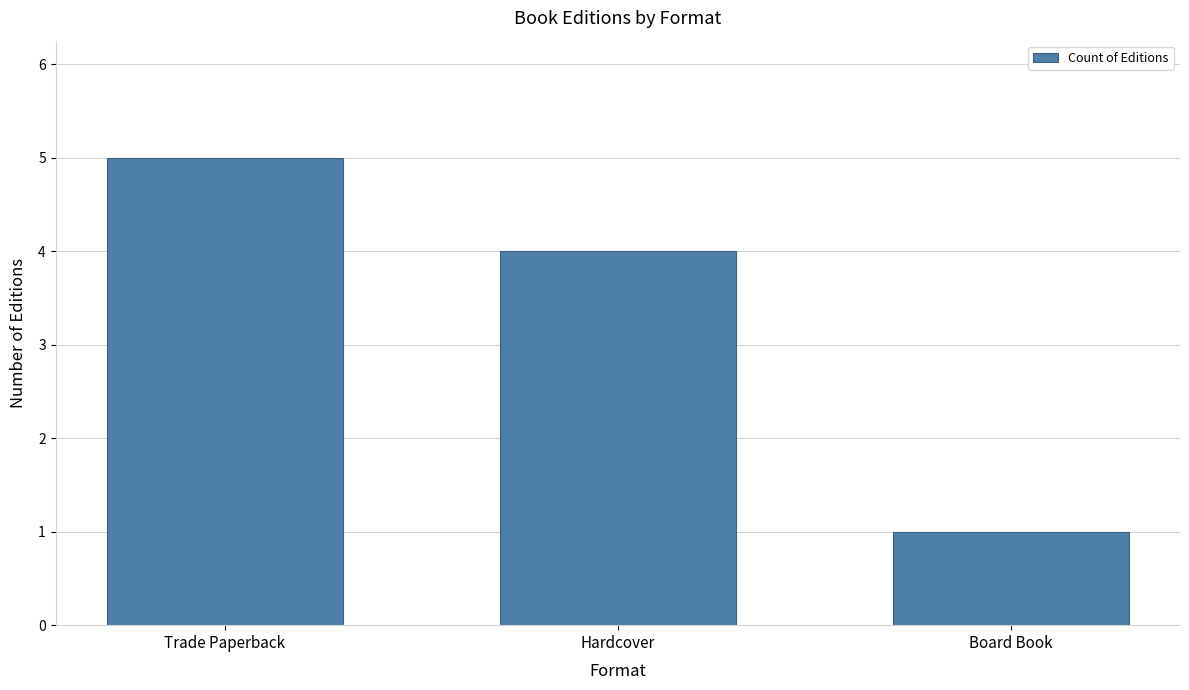

Which label corresponds to the largest value in the chart?

Trade Paperback